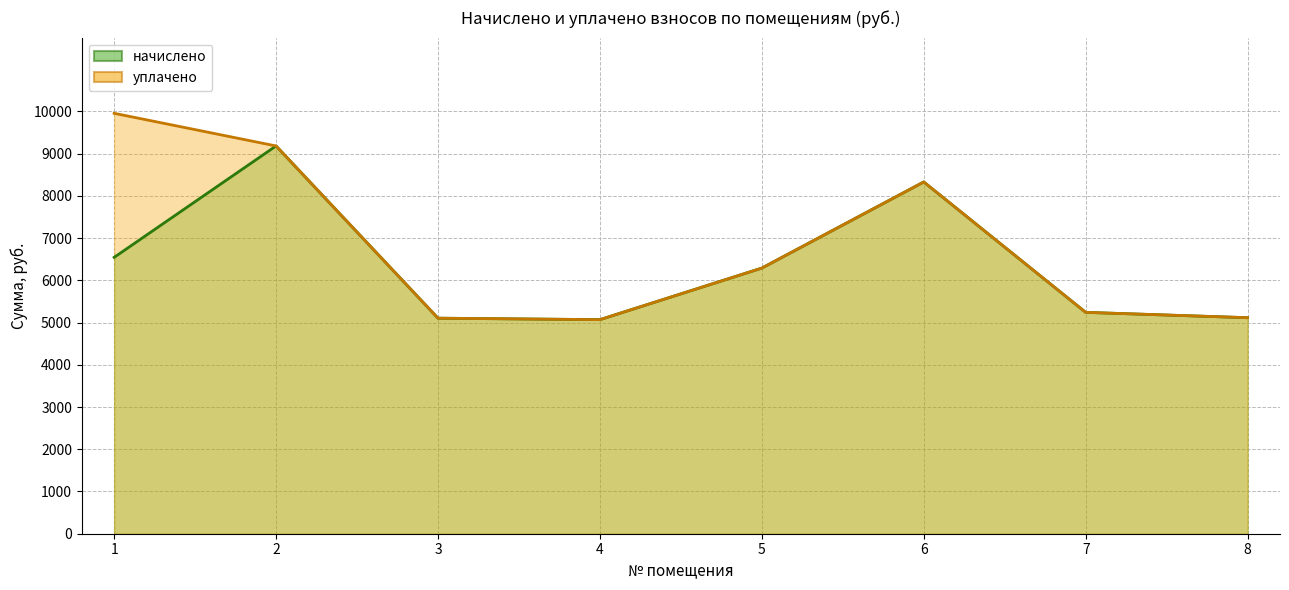

What are all the series names shown in the legend?

начислено, уплачено